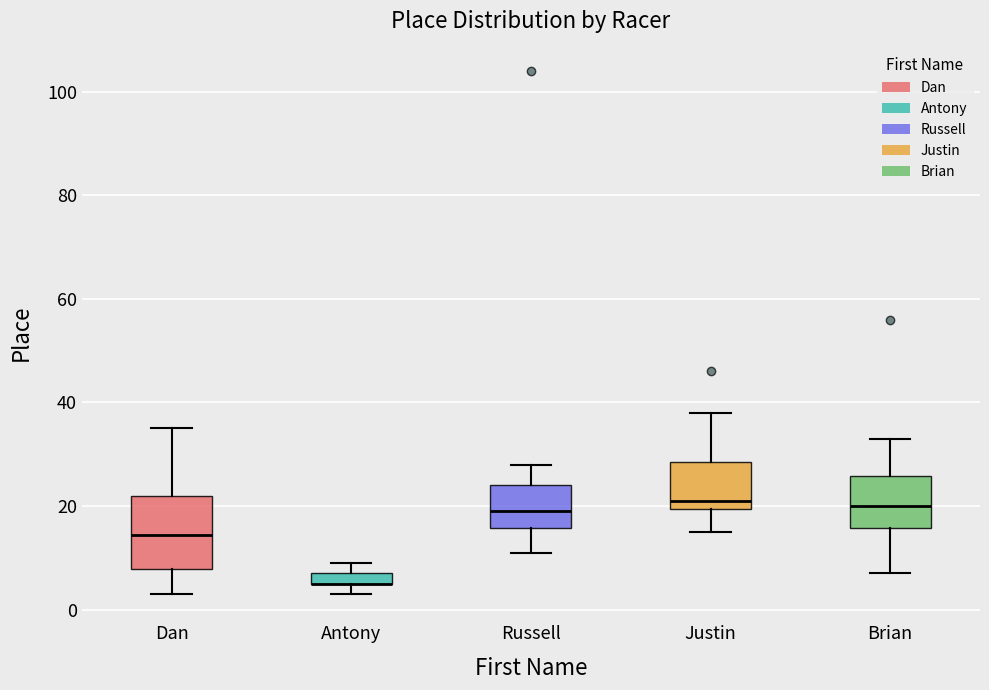

Where is the upper edge of the box for Dan on the y-axis? The values are not printed on the chart, so give them approximately, as read against the axis.

22